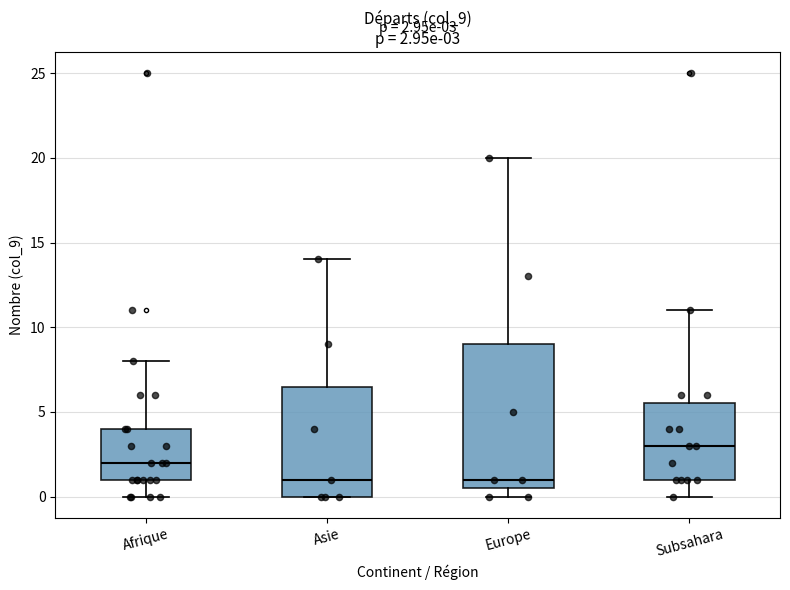

Comparing the boxes themselves (not the whiskers), which one is the tallest?

Europe